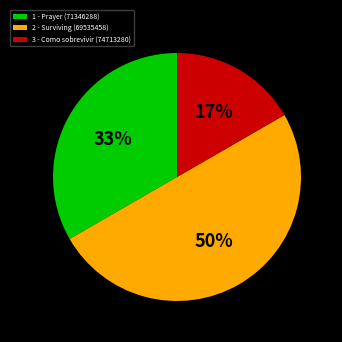

Which category has the smallest portion of the pie?

3 - Como sobrevivir (74713280)